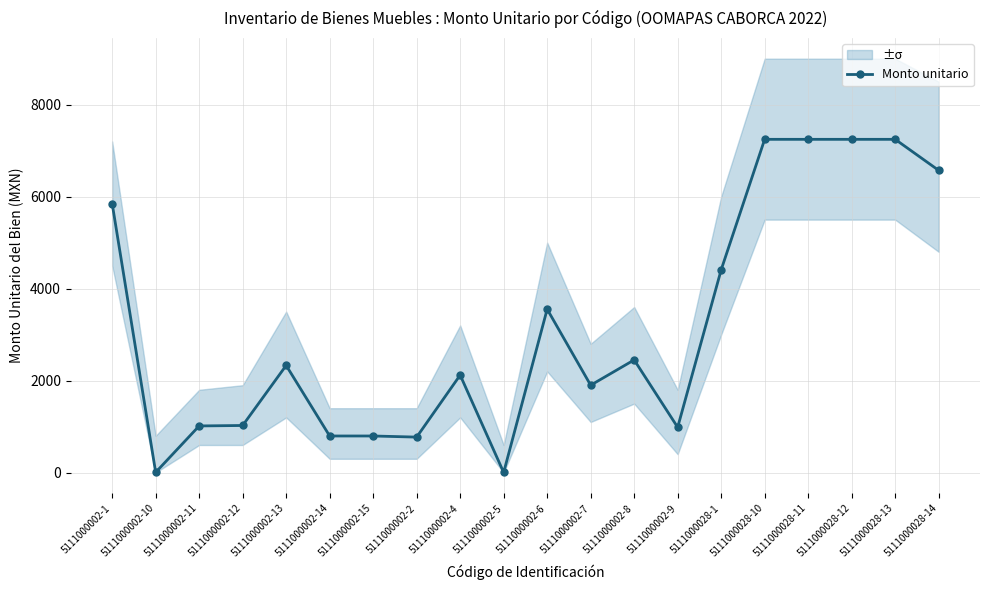

How many points are higher than both their immediate neighbors (excluding endpoints)?

4